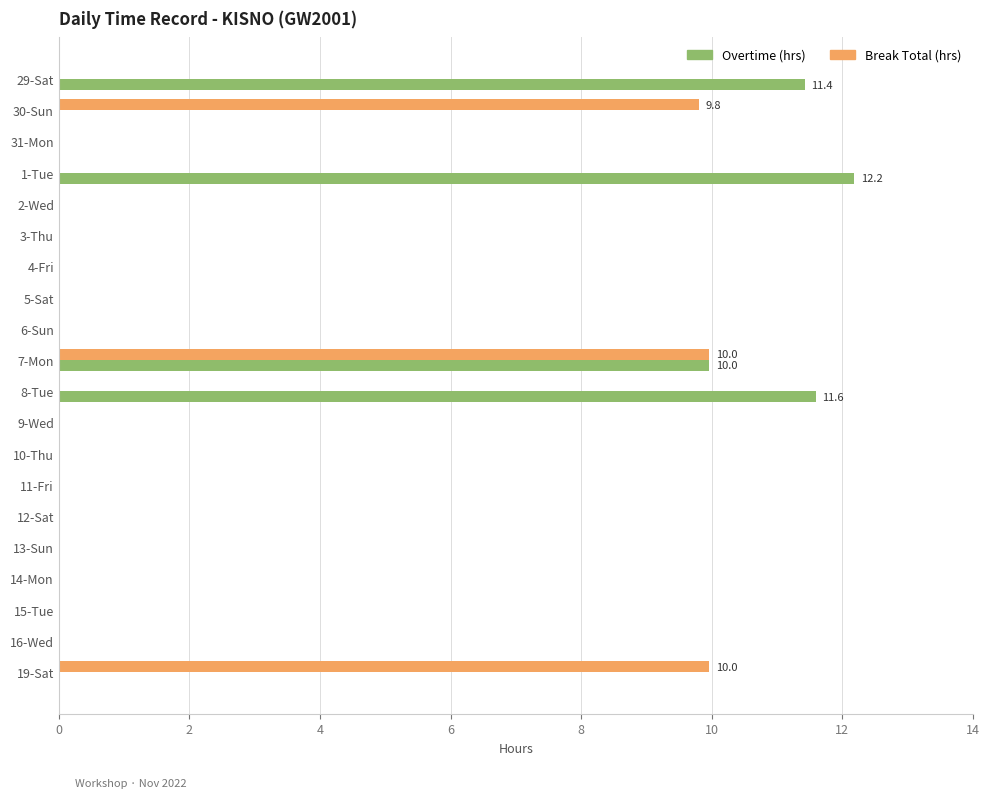

Is the value of Break Total (hrs) at 7-Mon greater than the value of Overtime (hrs) at 2-Wed?

Yes